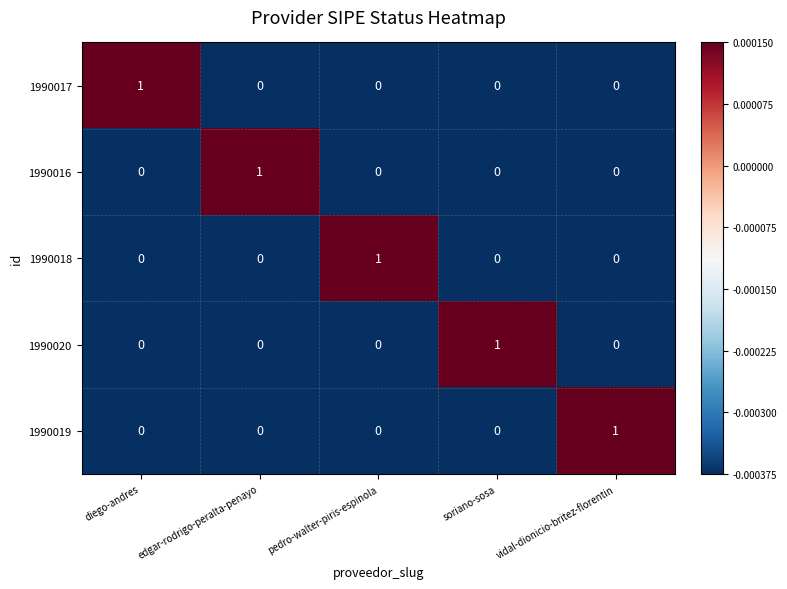

Count the 1990019 values in the range 0 to 1.

5